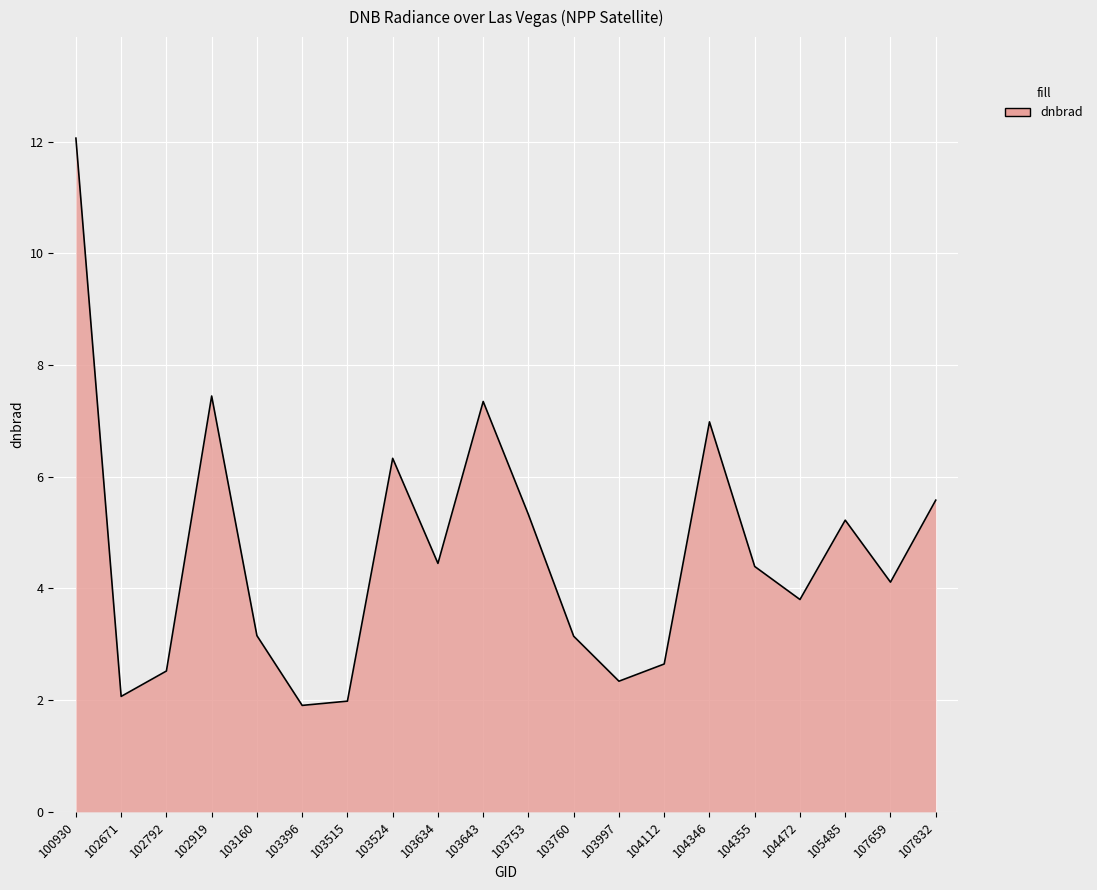

Is it true that the value at 103997 is 2.3?

True